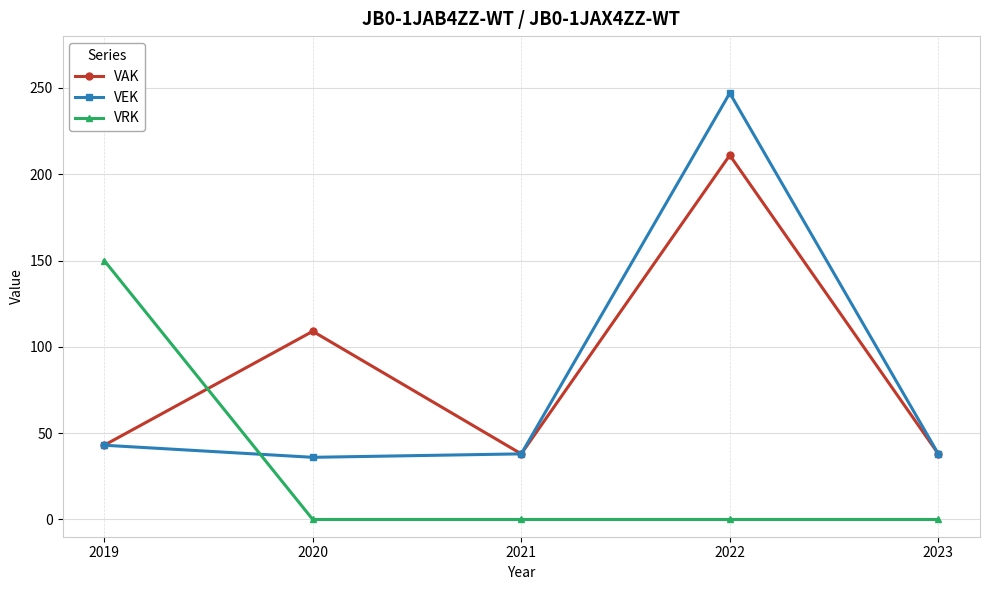

Reading left to right, transcribe all the data shown in this chart.

VAK: 43	109	38	211	38
VEK: 43	36	38	247	38
VRK: 150	0	0	0	0